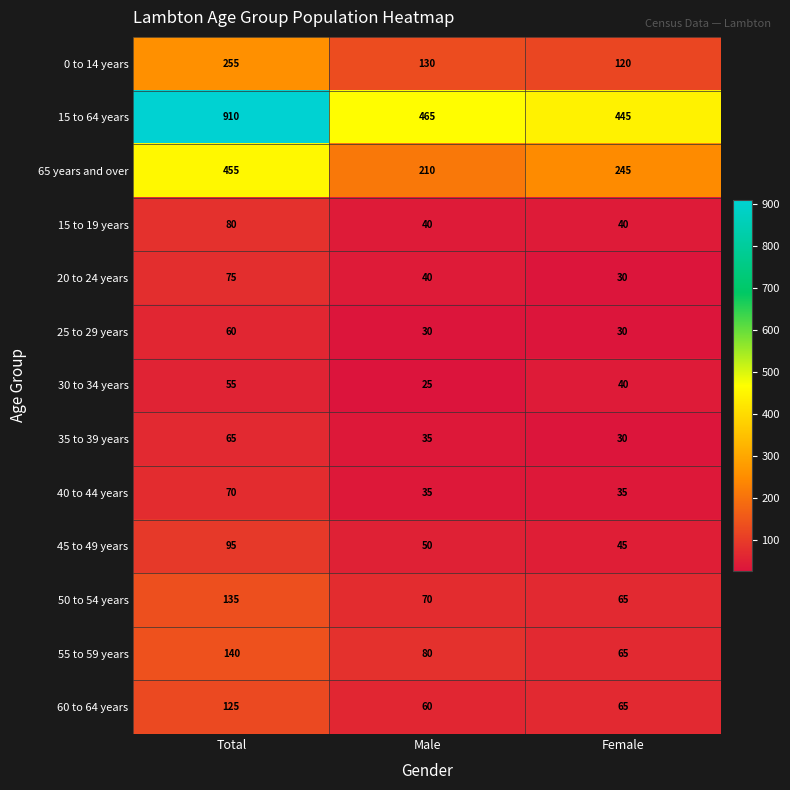

List the series in order of their peak value, lowest first.

30 to 34 years, 25 to 29 years, 35 to 39 years, 40 to 44 years, 20 to 24 years, 15 to 19 years, 45 to 49 years, 60 to 64 years, 50 to 54 years, 55 to 59 years, 0 to 14 years, 65 years and over, 15 to 64 years